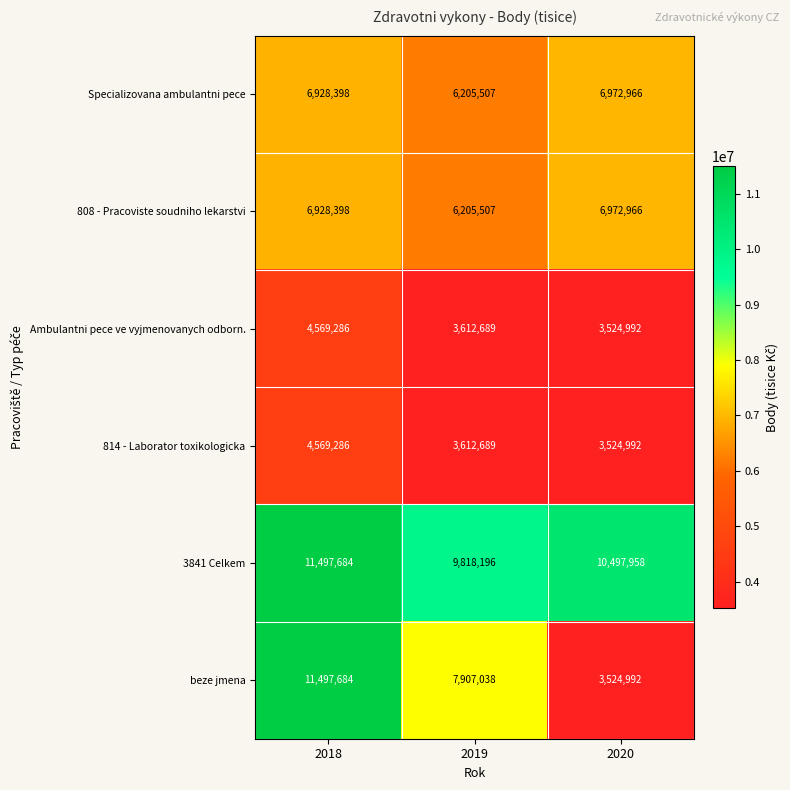

Reading right to left, extract all data points from this chart.

Specializovana ambulantni pece: 2020=6972966	2019=6205507	2018=6928398
808 - Pracoviste soudniho lekarstvi: 2020=6972966	2019=6205507	2018=6928398
Ambulantni pece ve vyjmenovanych odborn.: 2020=3524992	2019=3612689	2018=4569286
814 - Laborator toxikologicka: 2020=3524992	2019=3612689	2018=4569286
3841 Celkem: 2020=10497958	2019=9818196	2018=11497684
beze jmena: 2020=3524992	2019=7907038	2018=11497684